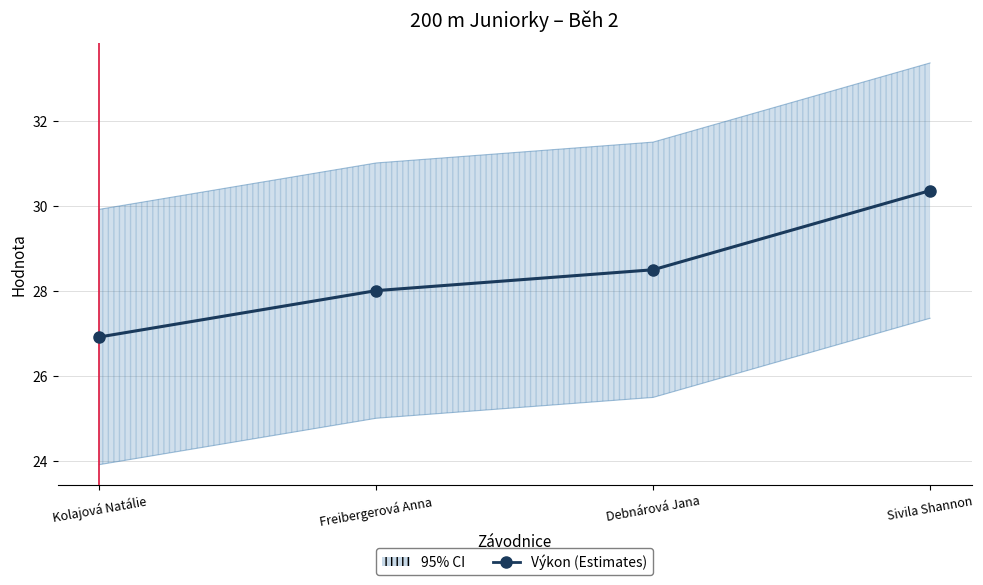

What position from the right is Debnárová Jana?

2